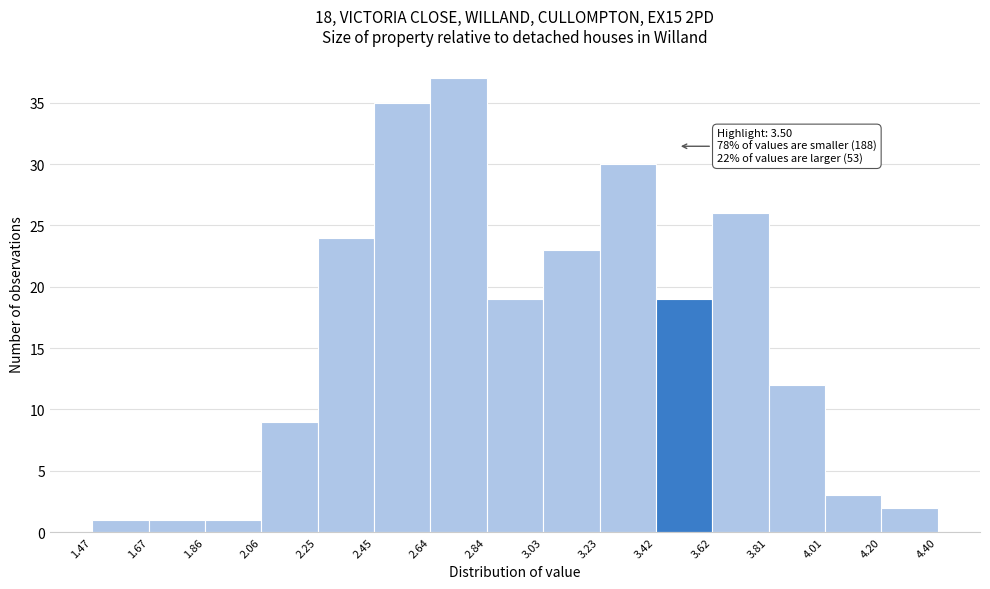

Which range on the x-axis has the tallest bar?

2.64 to 2.84